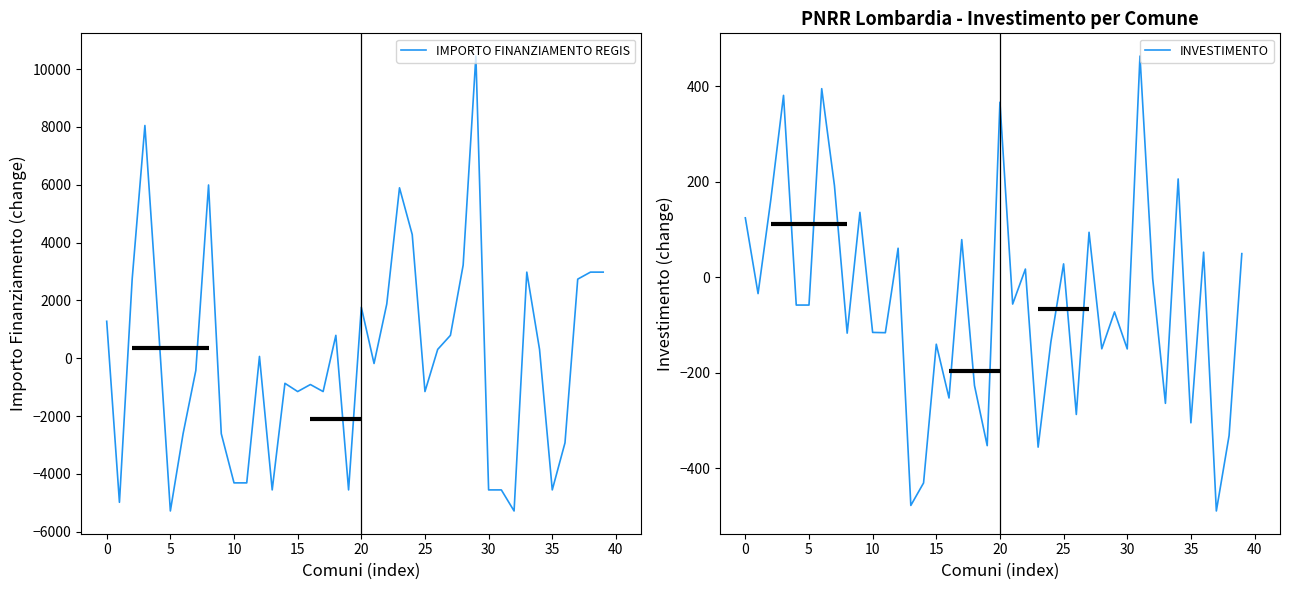

Is this an area chart (filled region under the line)?

No